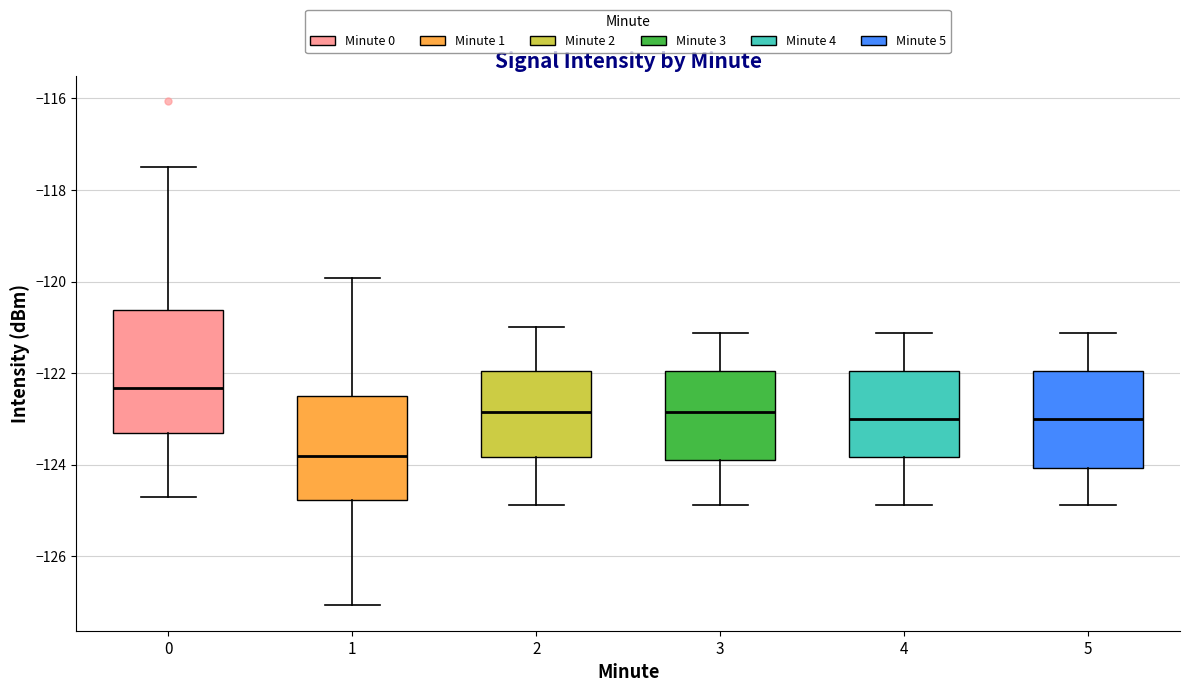

Where does the median line of the box at x = 5 sit on the y-axis? The values are not printed on the chart, so give them approximately, as read against the axis.

-123.0